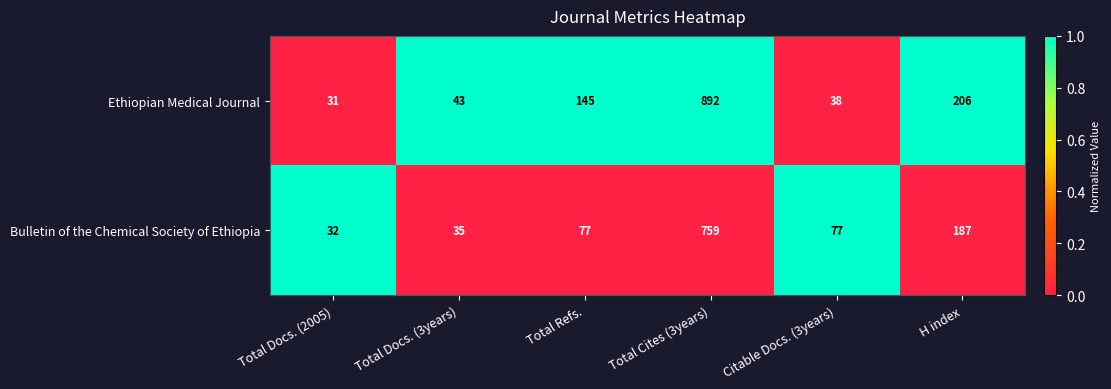

Which series has the largest total across all categories?

Ethiopian Medical Journal